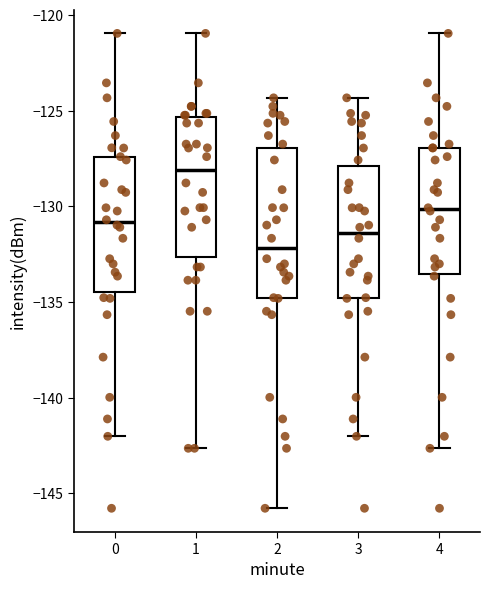

Where does the lower whisker of the box at x = 1 end on the y-axis? The values are not printed on the chart, so give them approximately, as read against the axis.

-142.5